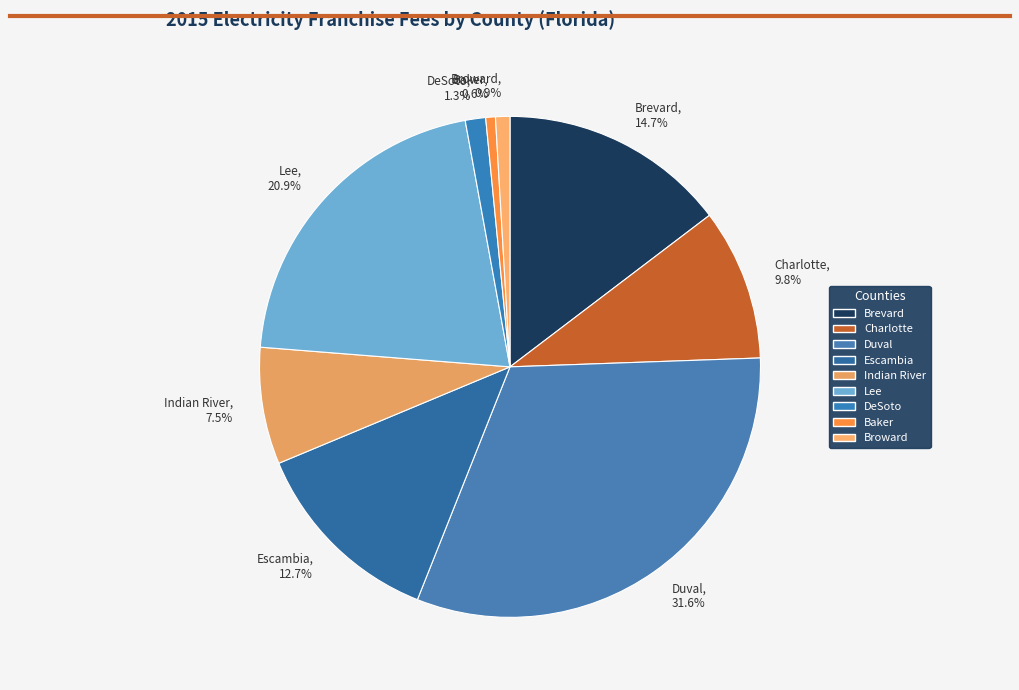

What is the largest slice in the pie chart?

Duval